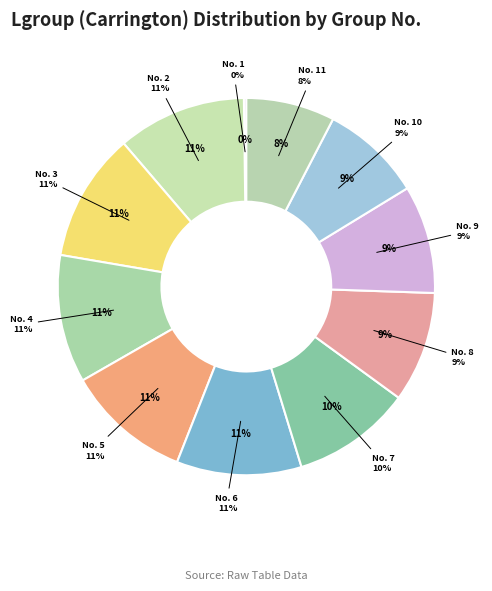

What is the ratio of the value at 5 to the value at 8?

1.1